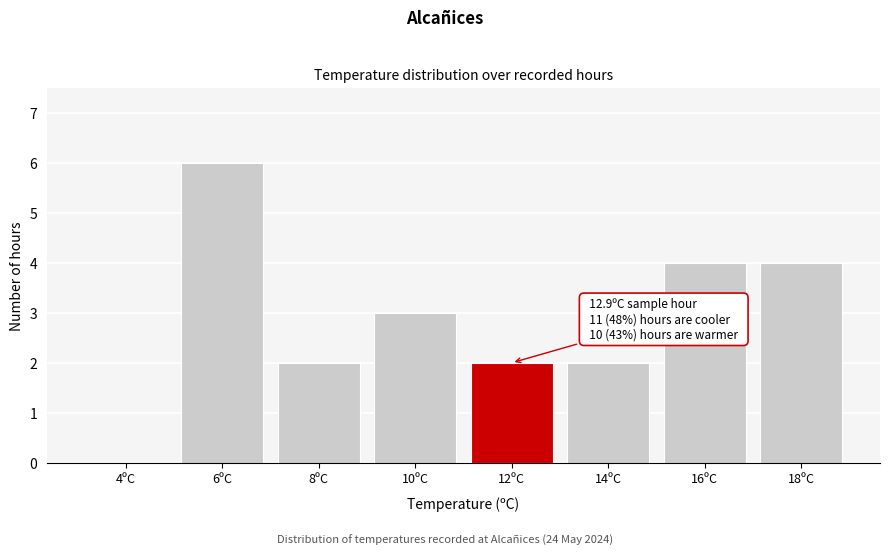

Reading left to right, extract all data points from this chart.

4ºC=0	6ºC=6	8ºC=2	10ºC=3	12ºC=2	14ºC=2	16ºC=4	18ºC=4